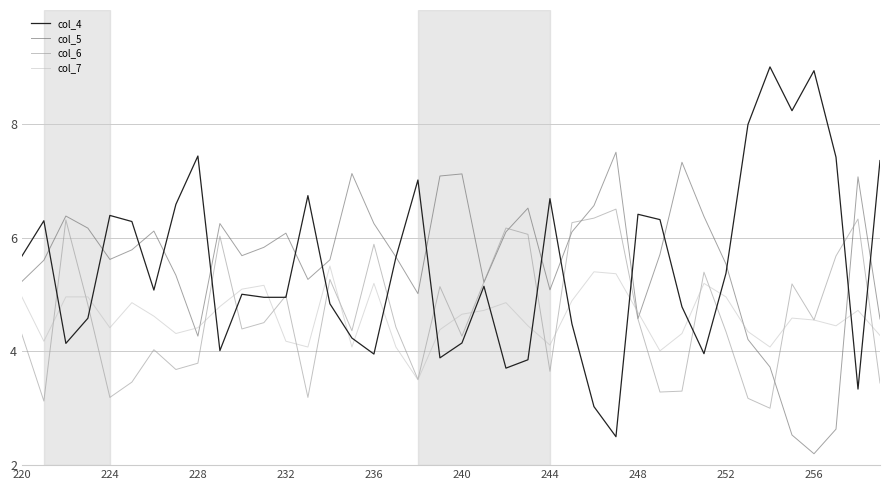

Rank the series by their maximum value, from lowest to highest.

col_7, col_6, col_5, col_4